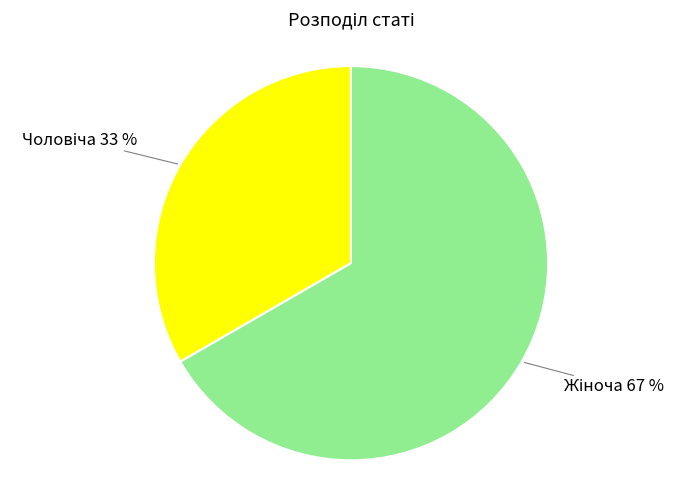

Does any single category account for the majority?

Yes